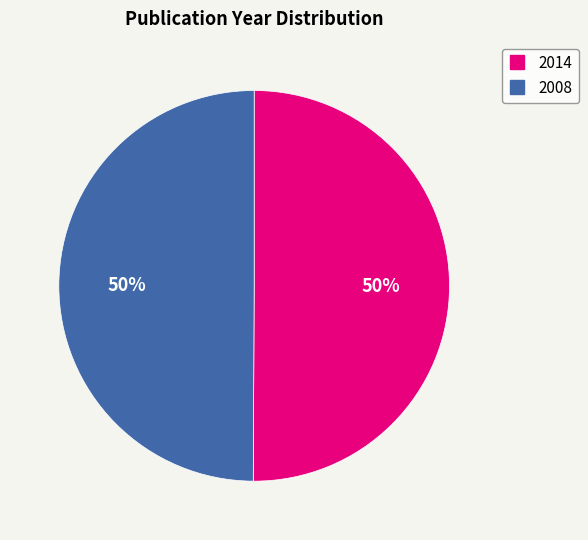

Do 2014 and 2008 together represent more than half of the pie?

Yes